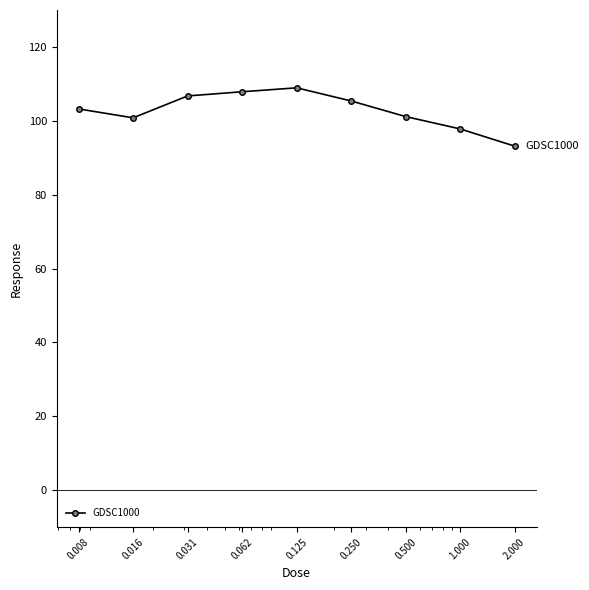

True or false: there are more than 0 points higher than both neighbors.

True